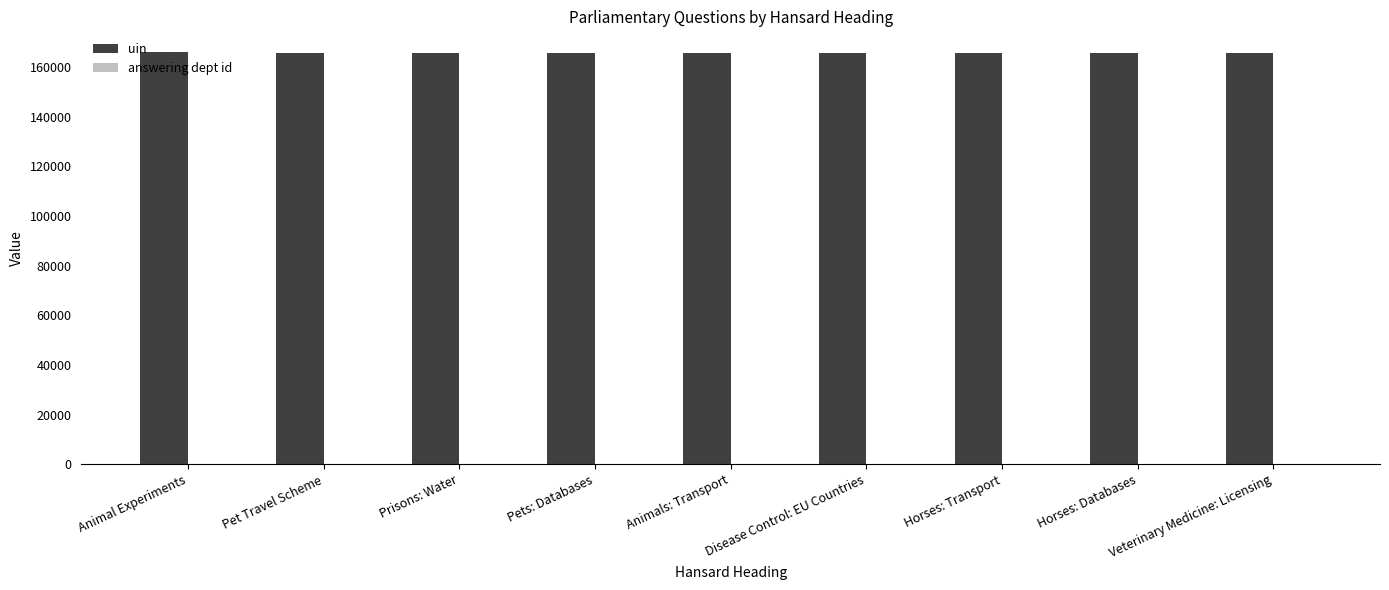

What is the spread (max minus min) of values at Disease Control: EU Countries?

165536